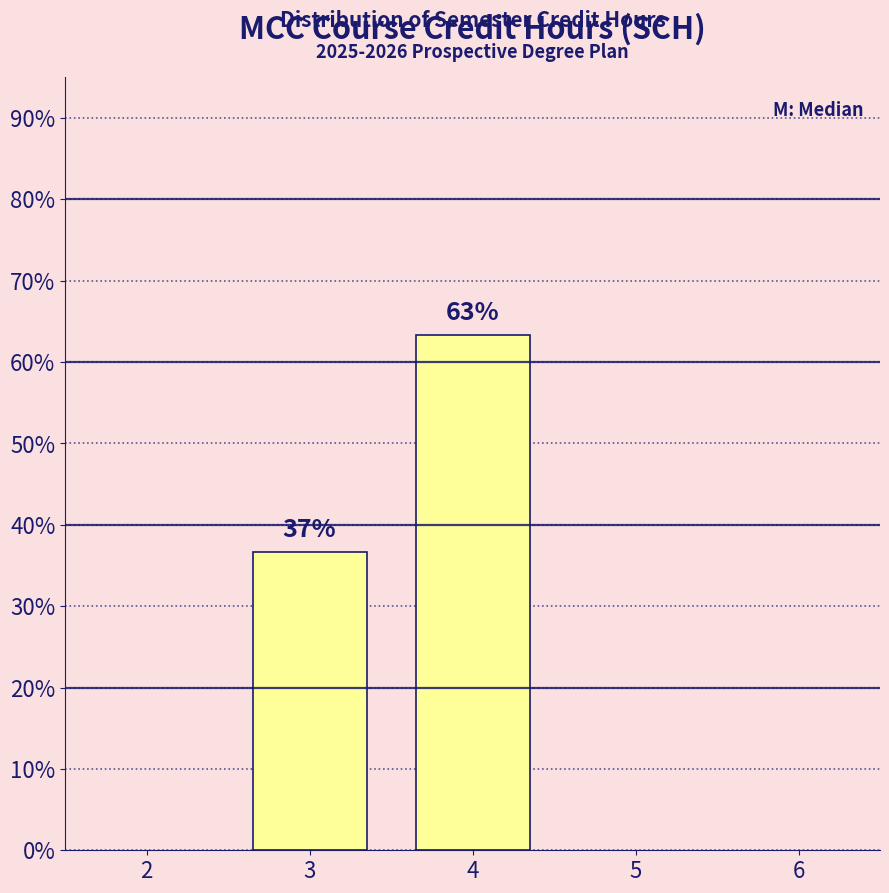

How many bars are there in total?

2